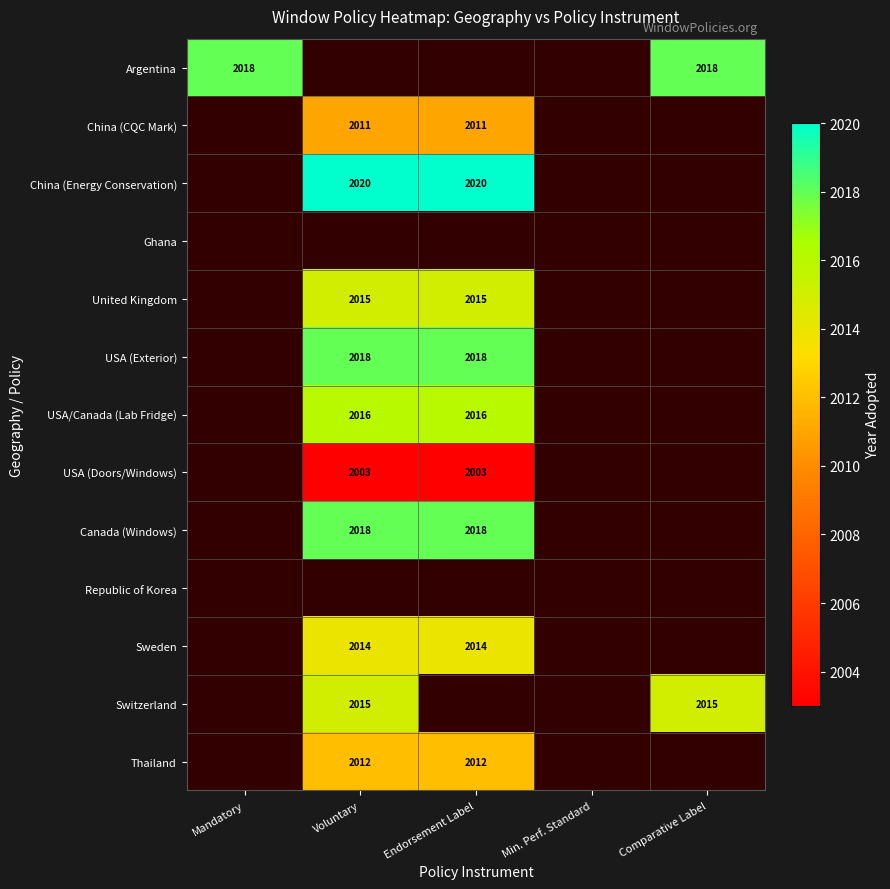

True or false: Sweden has a value of 2014 at Endorsement Label.

True